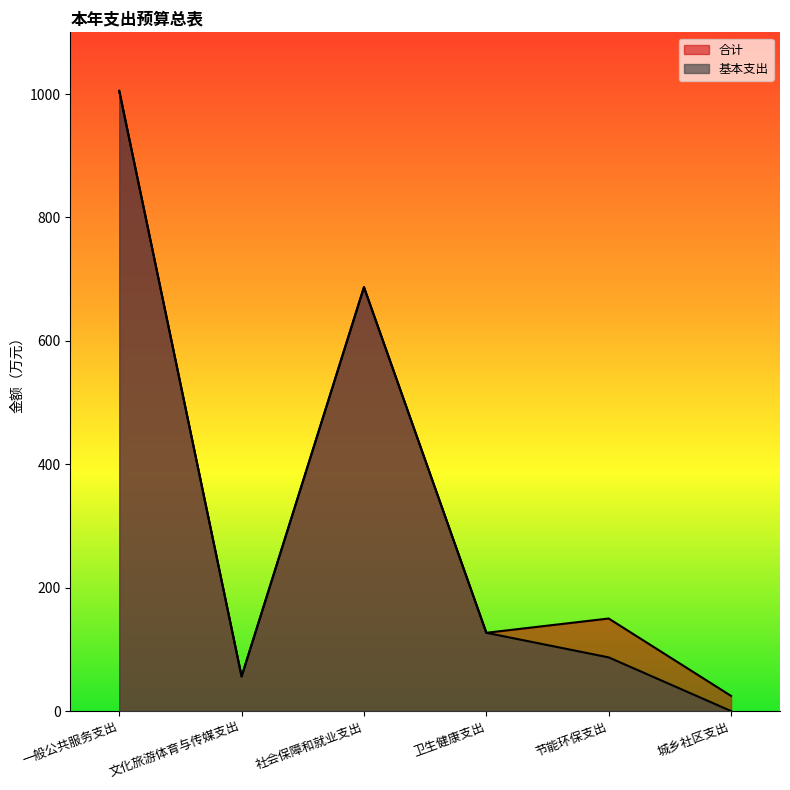

Reading left to right, list all the values displayed in this chart.

合计: 一般公共服务支出=1005.1	文化旅游体育与传媒支出=56.0	社会保障和就业支出=687.0	卫生健康支出=126.8	节能环保支出=150.0	城乡社区支出=24.5
基本支出: 一般公共服务支出=1005.1	文化旅游体育与传媒支出=56.0	社会保障和就业支出=687.0	卫生健康支出=126.8	节能环保支出=87.0	城乡社区支出=0.0